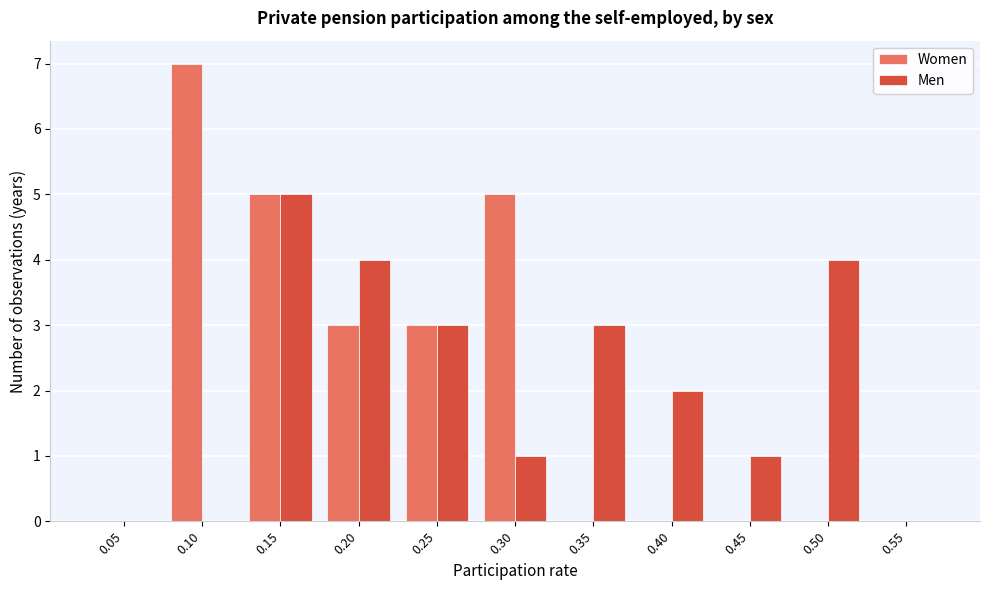

Reading right to left, list all the values displayed in this chart.

Women: 0.55=0	0.50=0	0.45=0	0.40=0	0.35=0	0.30=5	0.25=3	0.20=3	0.15=5	0.10=7	0.05=0
Men: 0.55=0	0.50=4	0.45=1	0.40=2	0.35=3	0.30=1	0.25=3	0.20=4	0.15=5	0.10=0	0.05=0